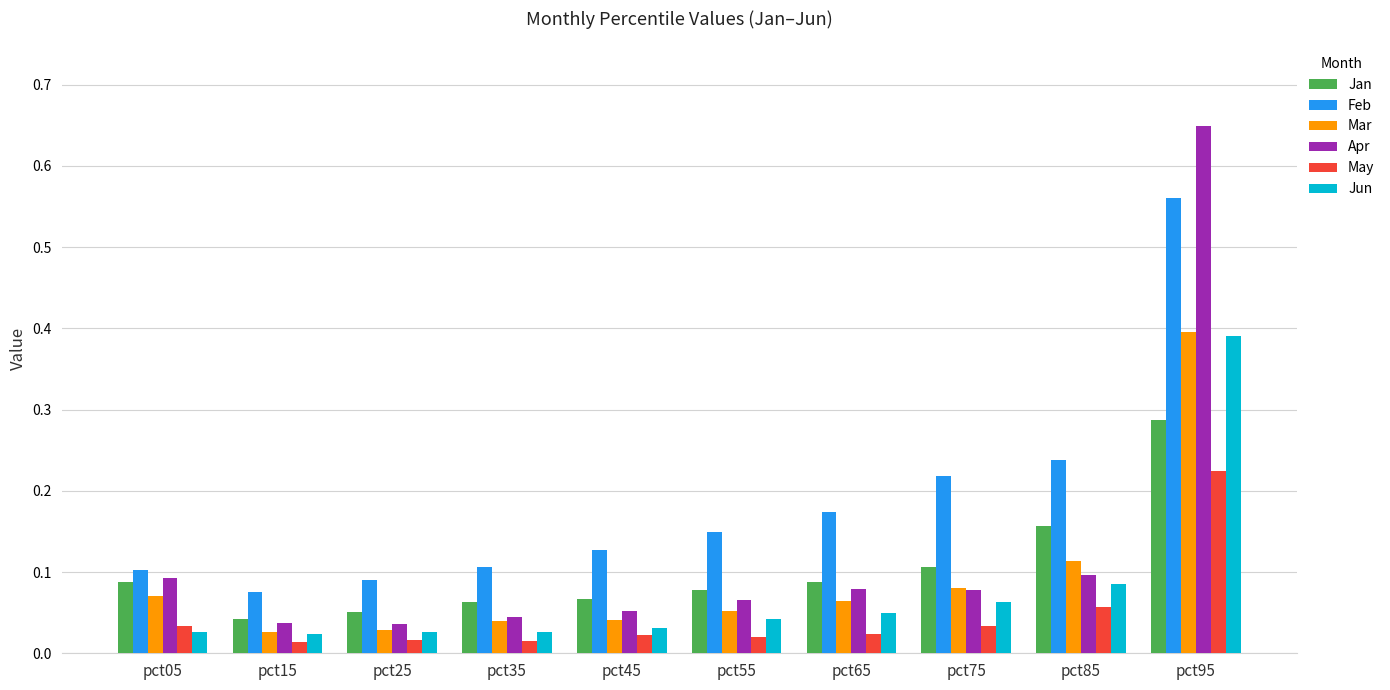

At which label does Feb reach its peak?

pct95